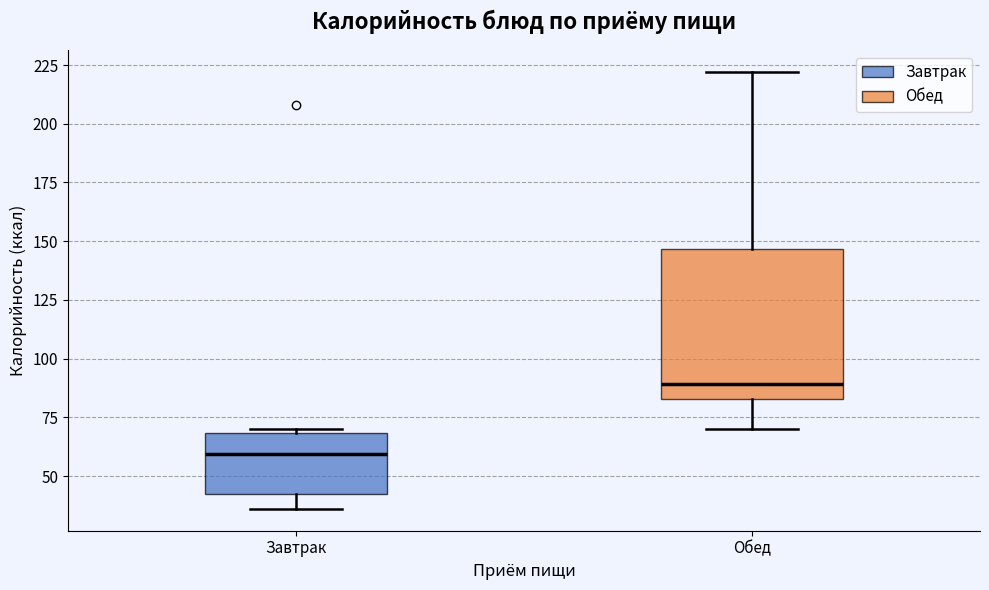

Reading left to right, read every box against the y-axis: the position of its median line, the range the box covers, and the ends of its whiskers. The values are not printed on the chart, so give them approximately, as read against the axis.

Завтрак: median 60, box 45 to 70, whiskers 35 to 70 (just above the box's upper edge)
Обед: median 90, box 85 to 145, whiskers 70 to 220